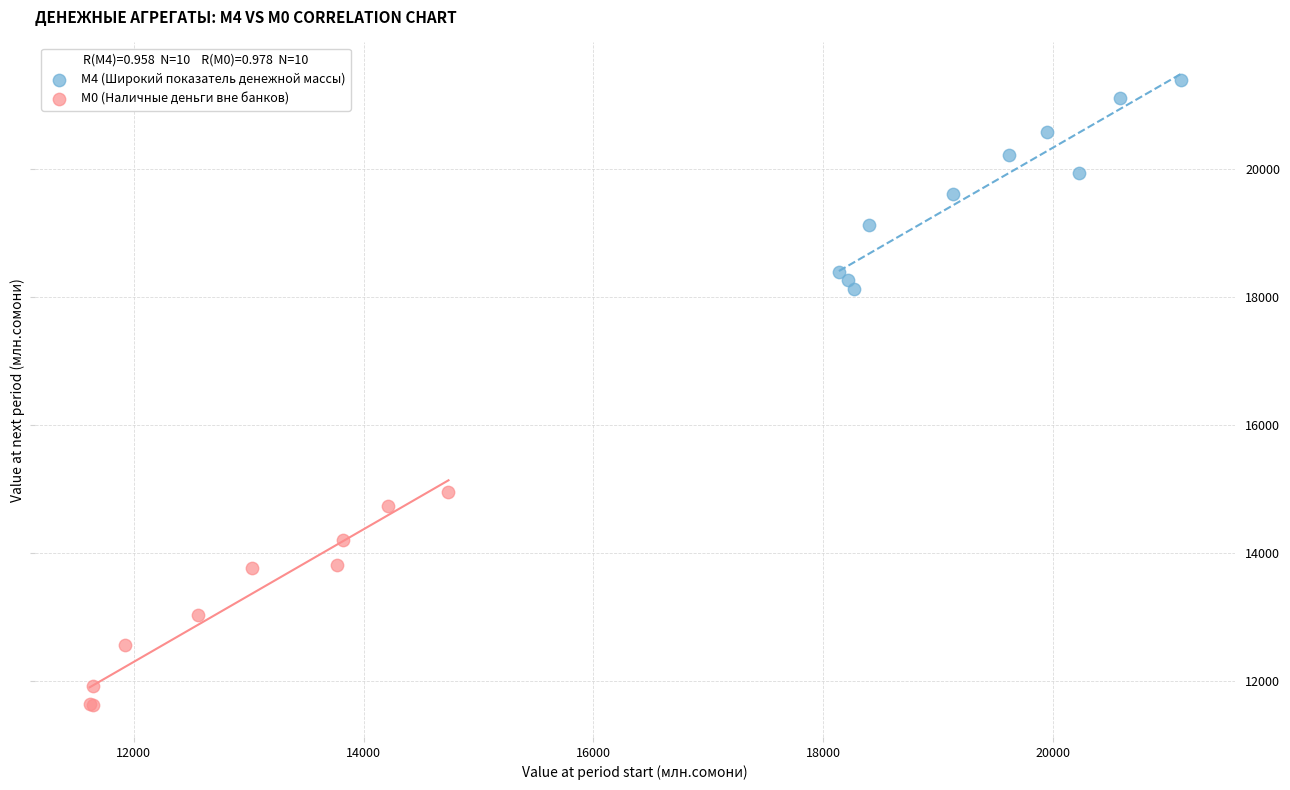

Which series contains the lowest Y value?

М0 (Наличные деньги вне банков)